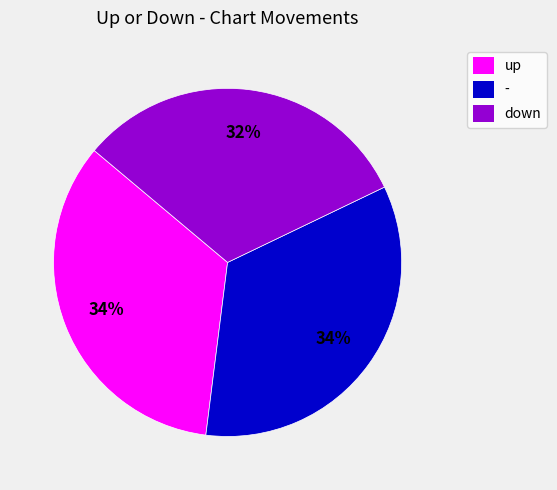

To the nearest percent, what is the difference between the largest and smallest slice percentages?

2%